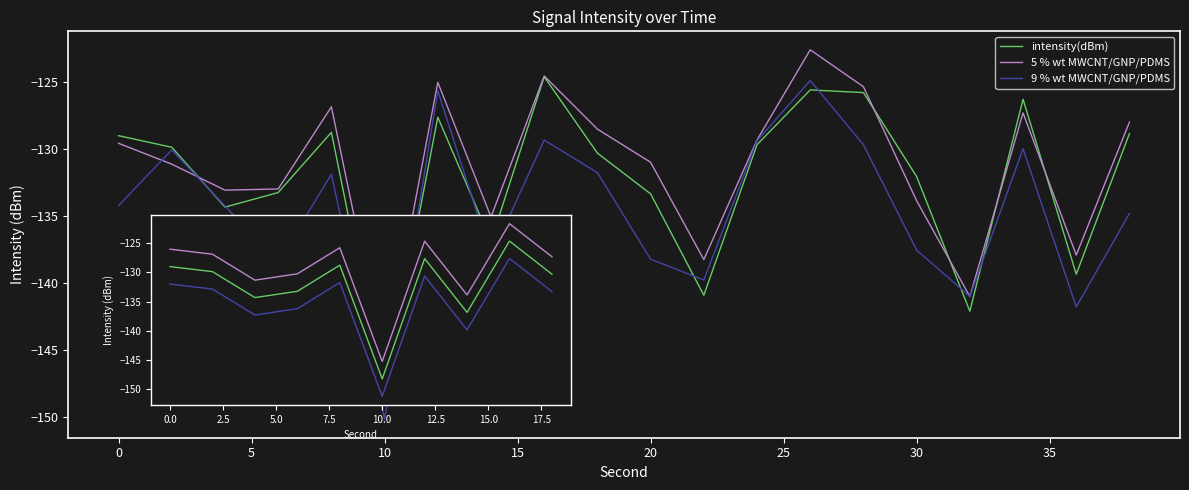

At how many categories does at least one series exceed -146?

10